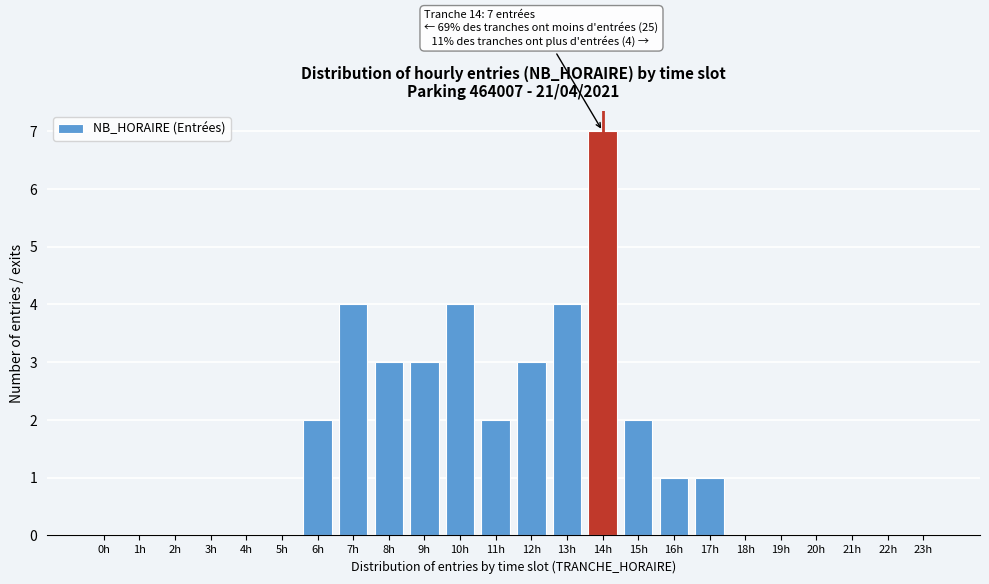

Reading left to right, what are all the values shown in this chart?

0h=0	1h=0	2h=0	3h=0	4h=0	5h=0	6h=2	7h=4	8h=3	9h=3	10h=4	11h=2	12h=3	13h=4	14h=7	15h=2	16h=1	17h=1	18h=0	19h=0	20h=0	21h=0	22h=0	23h=0